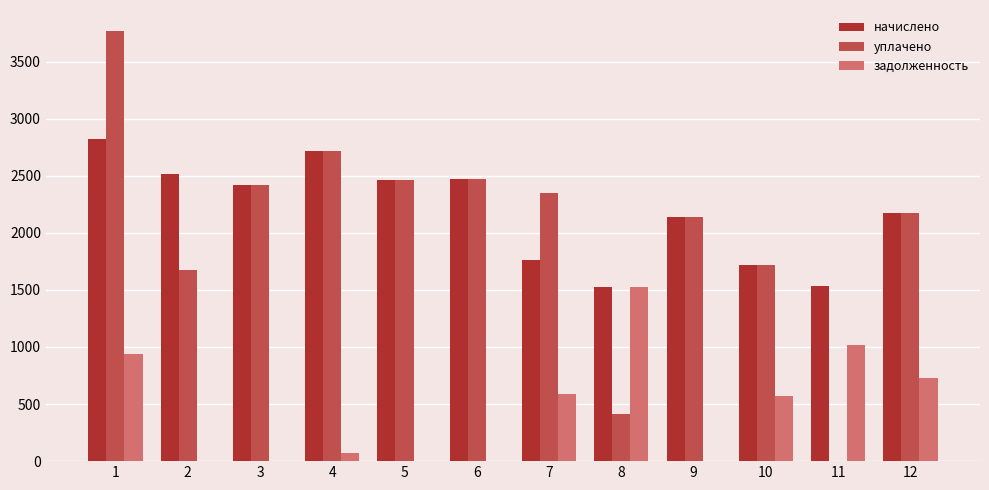

What is the maximum value for начислено?

2822.8